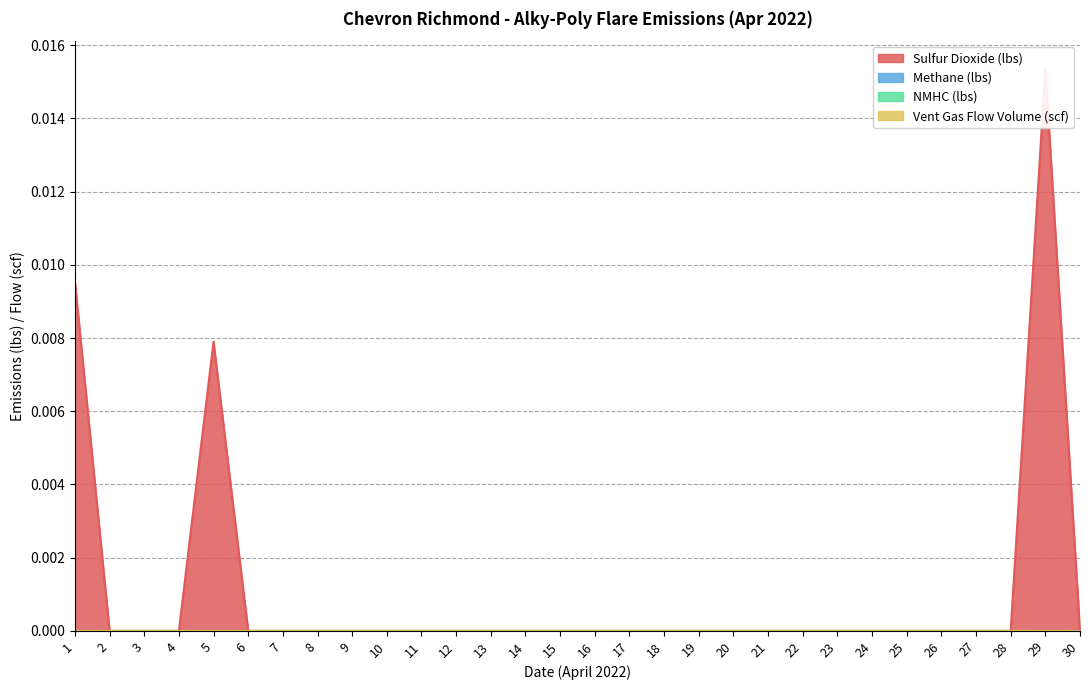

Between 4/15/2022 and 4/21/2022, which is larger?

4/15/2022